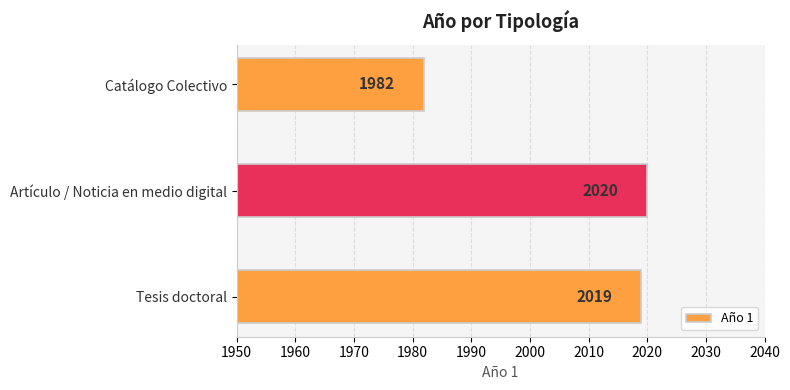

What is the average value?

2007